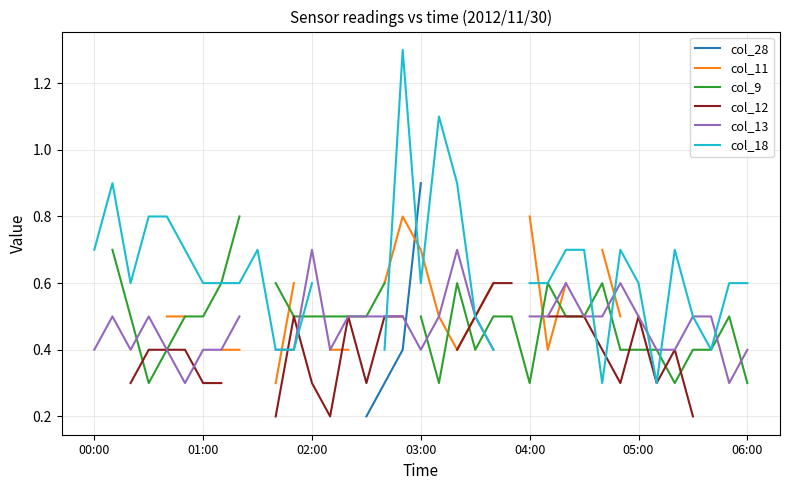

What are all the series names shown in the legend?

col_28, col_11, col_9, col_12, col_13, col_18